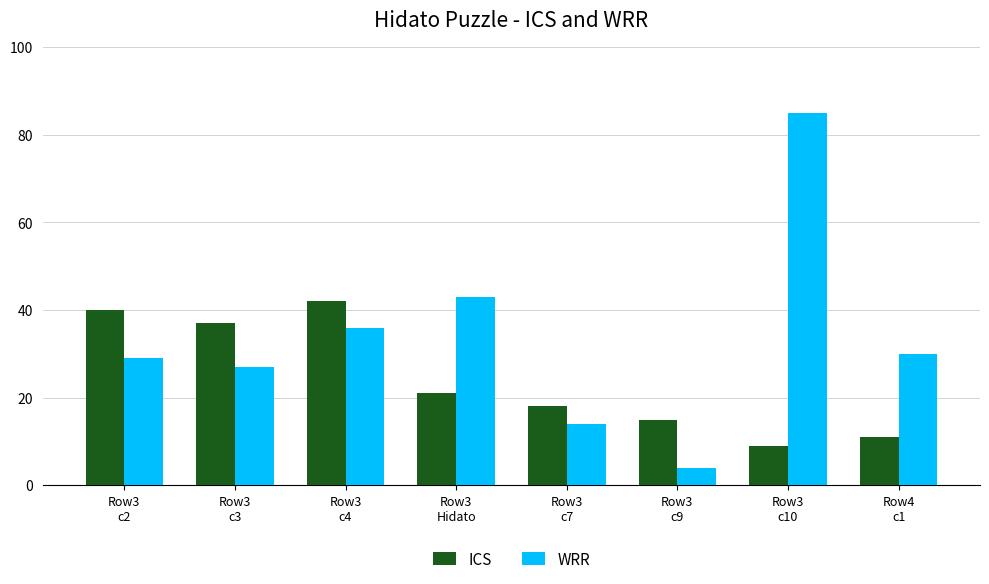

At which label is ICS closest to 25?

Row3
Hidato